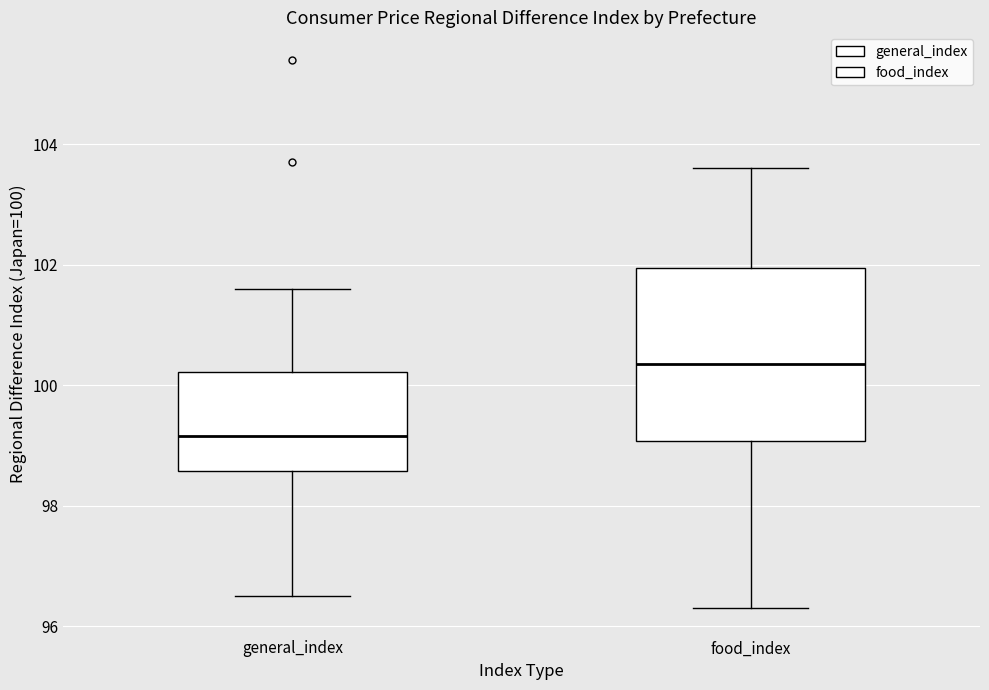

Reading left to right, transcribe this box plot: for each box, give where its median line is, the range the box spans, and where its two whiskers end, as read against the y-axis. The values are not printed on the chart, so give them approximately, as read against the axis.

general_index: median 99.2, box 98.6 to 100.2, whiskers 96.6 to 101.6
food_index: median 100.4, box 99.0 to 102.0, whiskers 96.4 to 103.6